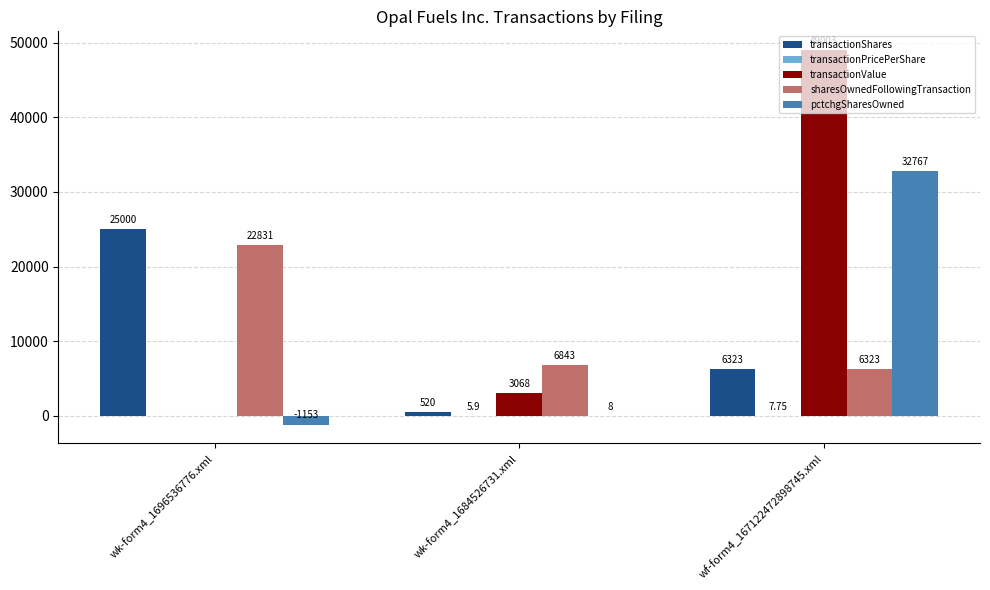

What is the total value across all series at wf-form4_167122472898745.xml?

94423.8